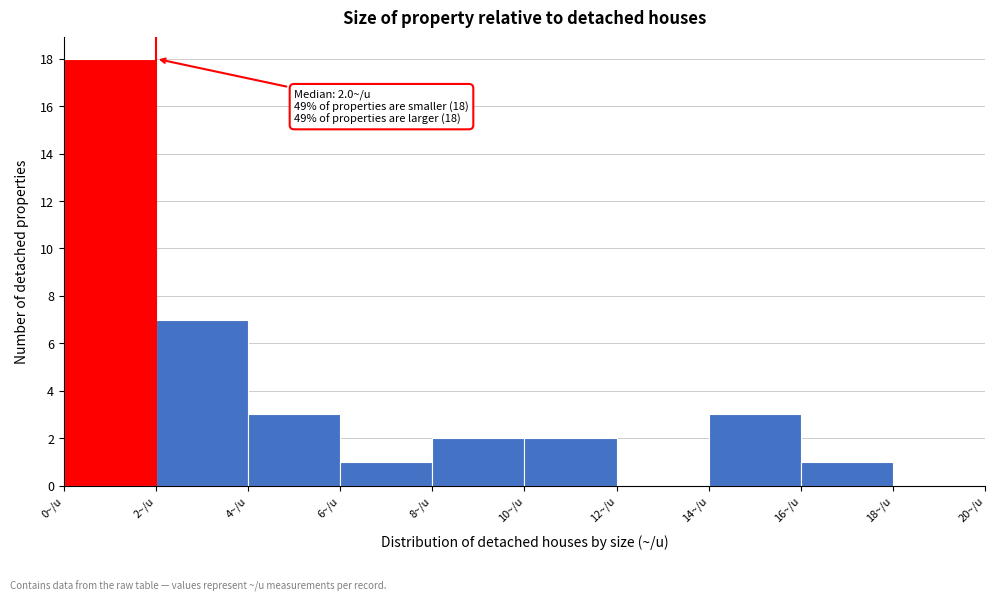

Over which range of the x-axis is the bar tallest?

0 to 2